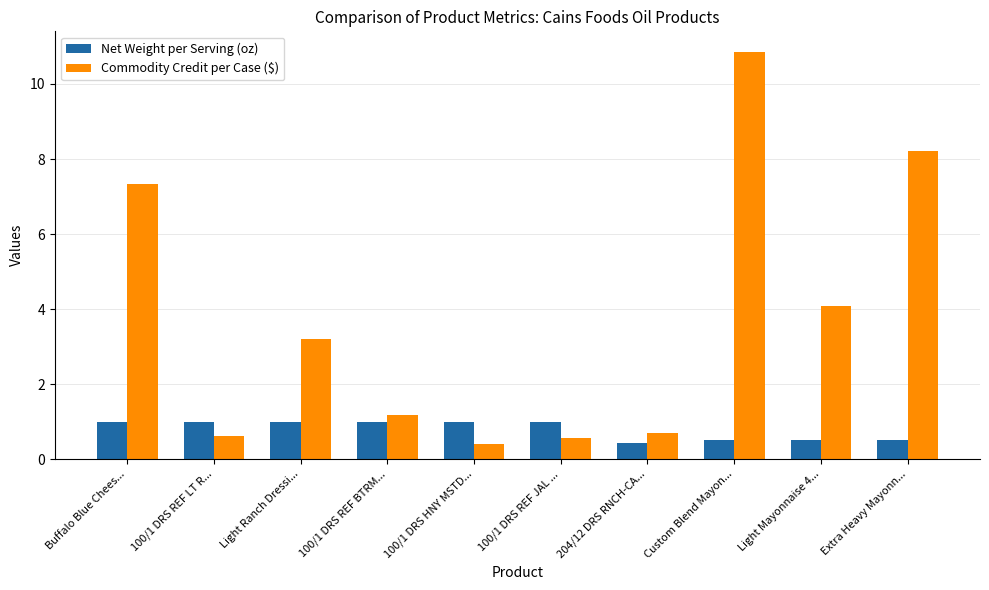

What is the maximum value for Commodity Credit per Case ($)?

10.9